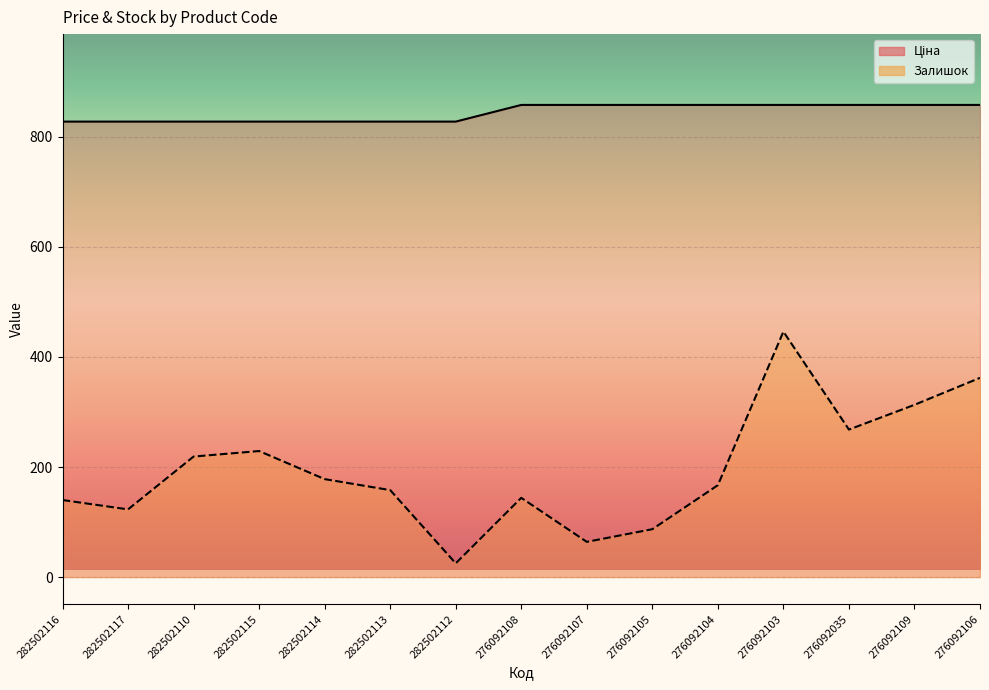

At which label does Залишок first exceed 167?

282502110